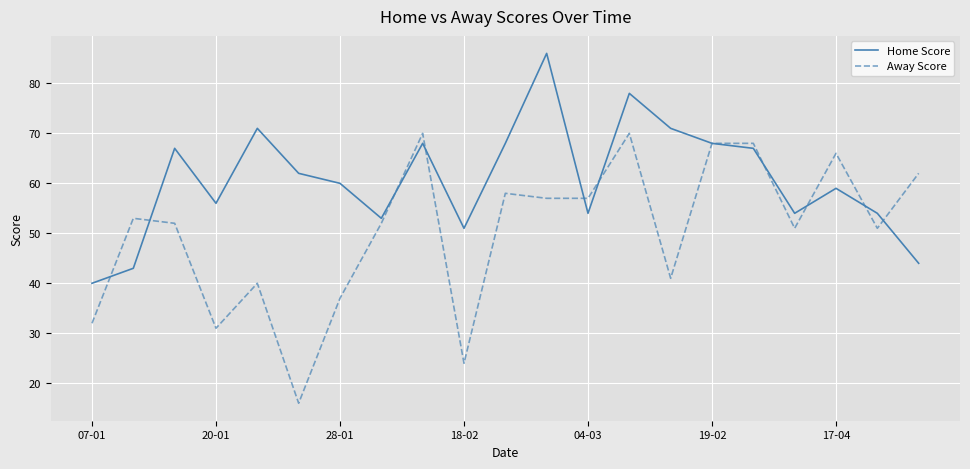

What is the greatest value displayed?

86